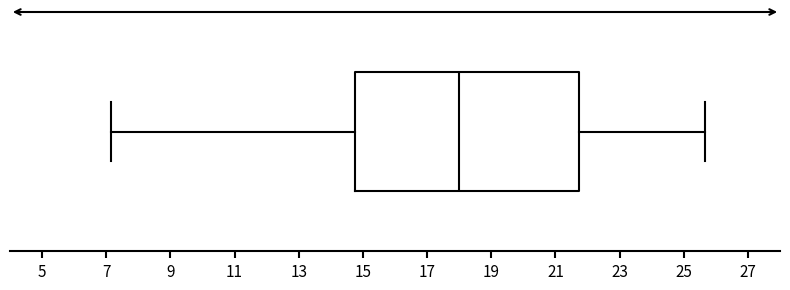

Transcribe this box plot: give where the median line is, the range the box spans, and where the two whiskers end, as read against the x-axis. The values are not printed on the chart, so give them approximately, as read against the axis.

median 18.0, box 14.8 to 21.8, whiskers 7.2 to 25.6